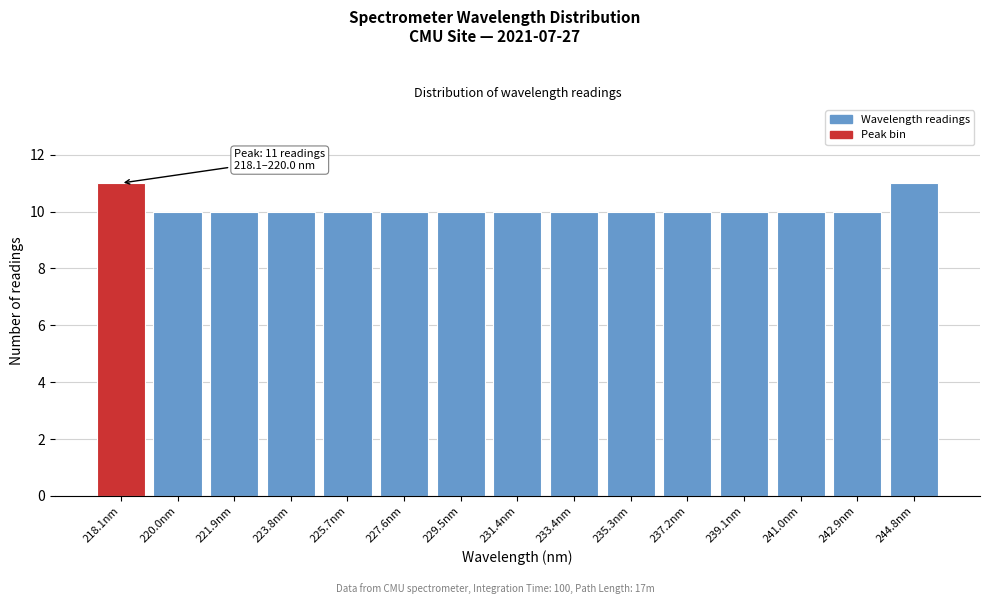

Reading left to right, transcribe all the data shown in this chart.

218.1nm=11	220.0nm=10	221.9nm=10	223.8nm=10	225.7nm=10	227.6nm=10	229.5nm=10	231.4nm=10	233.4nm=10	235.3nm=10	237.2nm=10	239.1nm=10	241.0nm=10	242.9nm=10	244.8nm=11